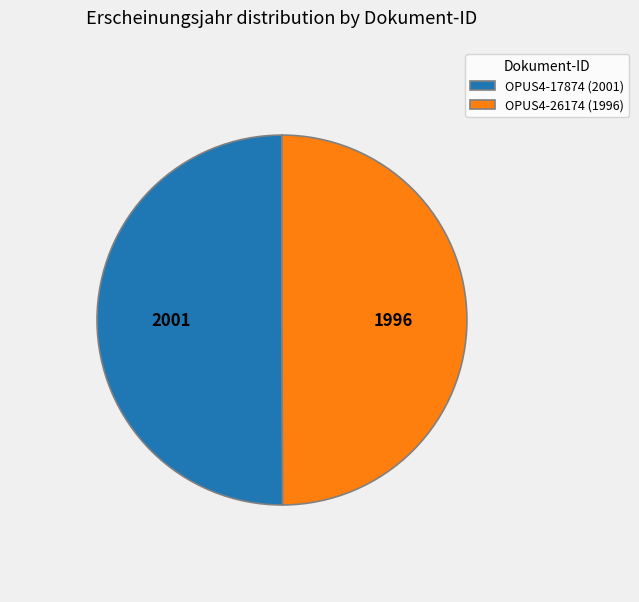

Approximately how many times larger is the value at OPUS4-26174 (1996) compared to OPUS4-17874 (2001)?

1.0